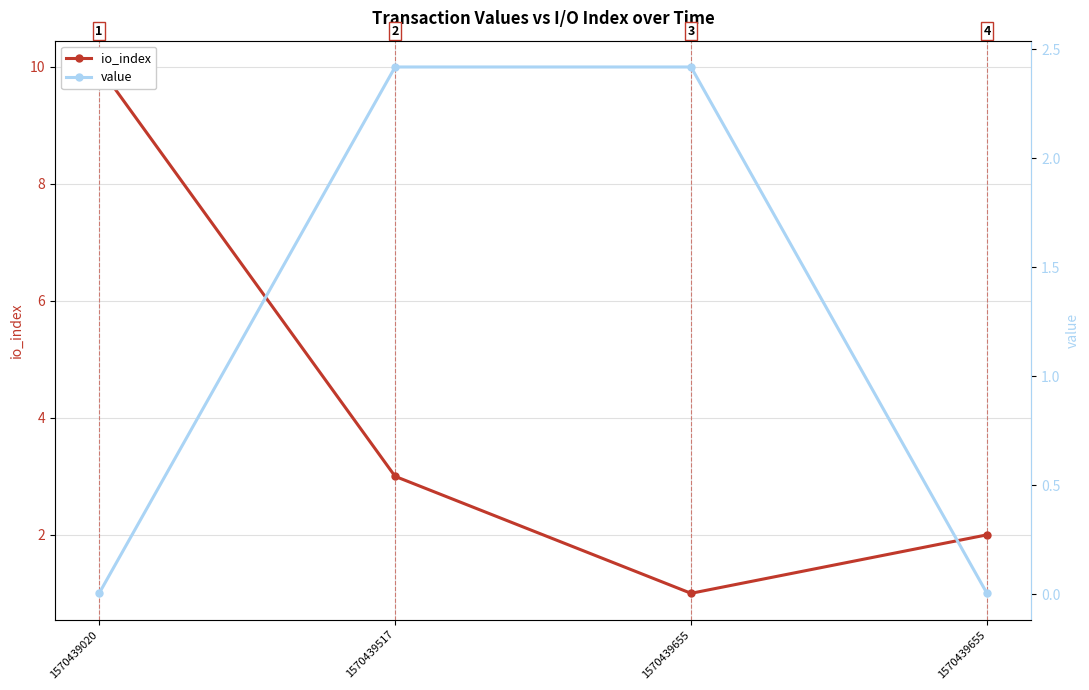

Which series changed the most between 1570439655 and 1570439655?

value